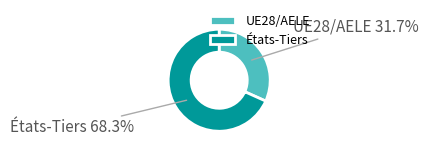

Is États-Tiers the majority of the pie?

Yes